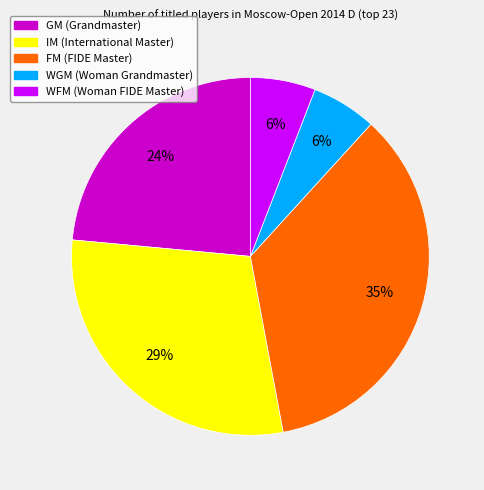

How many slices are in this pie chart?

5